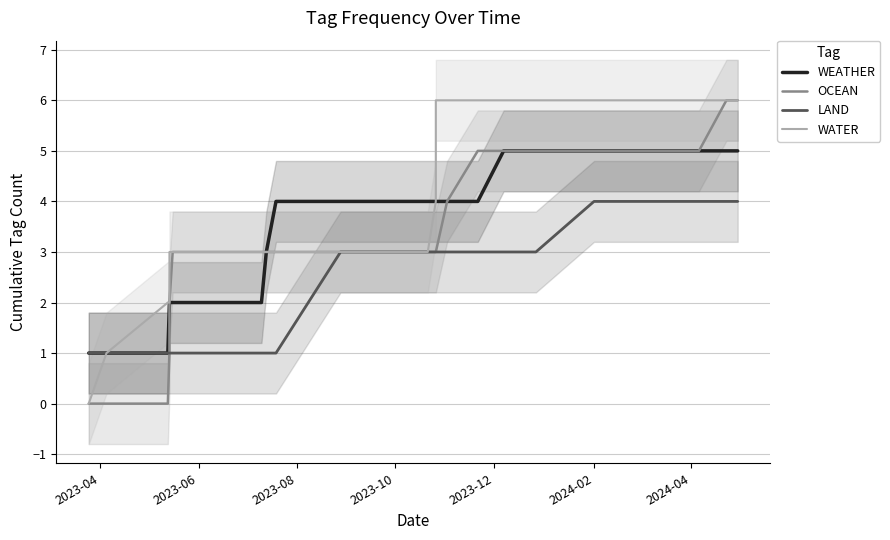

Is this an area chart (filled region under the line)?

No